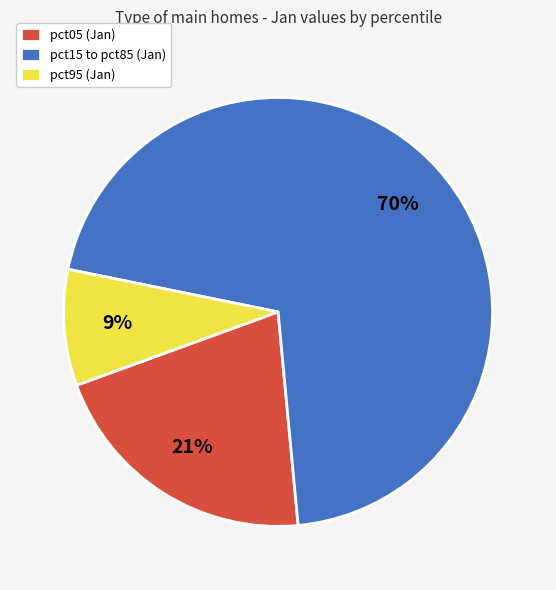

To the nearest percent, what percentage of the pie is pct15 to pct85 (Jan)?

70%